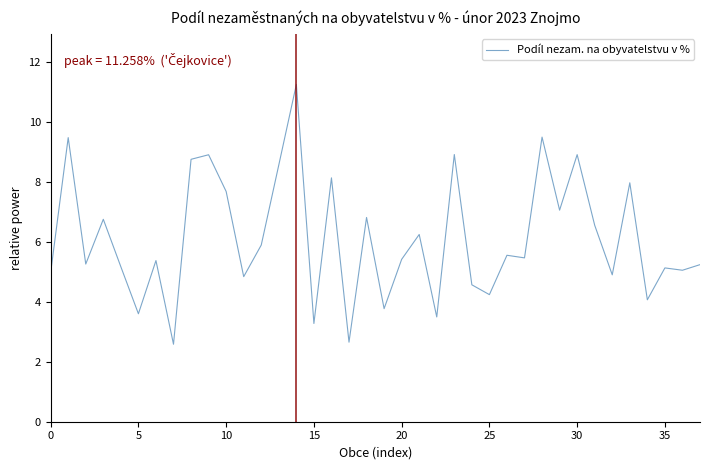

What is the smallest value displayed?

2.6